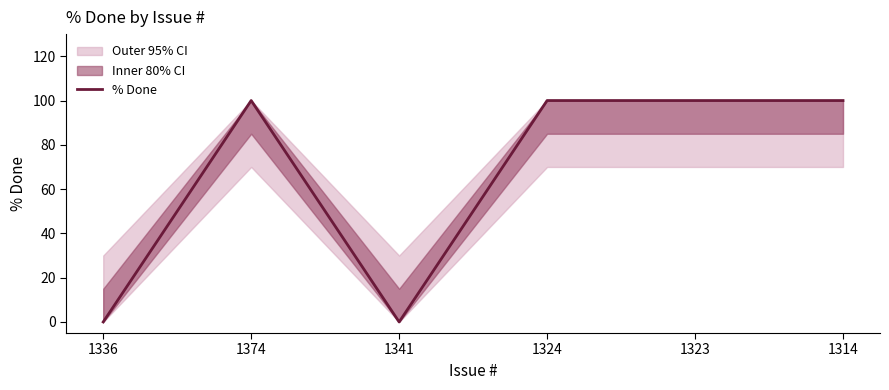

How many values are between 0 and 100?

6